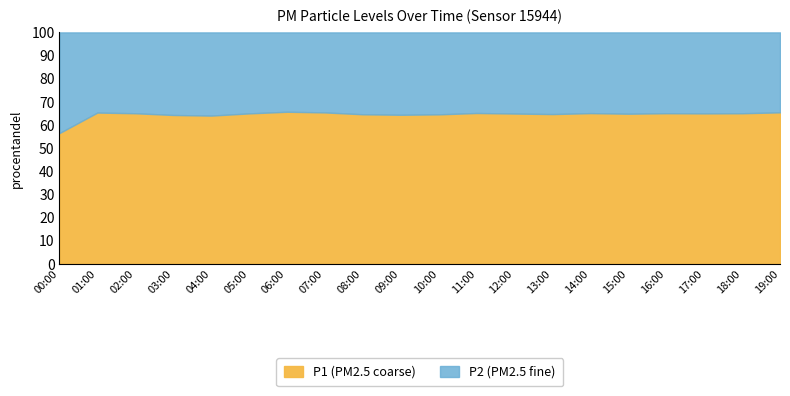

How many categories are shown in the chart?

20